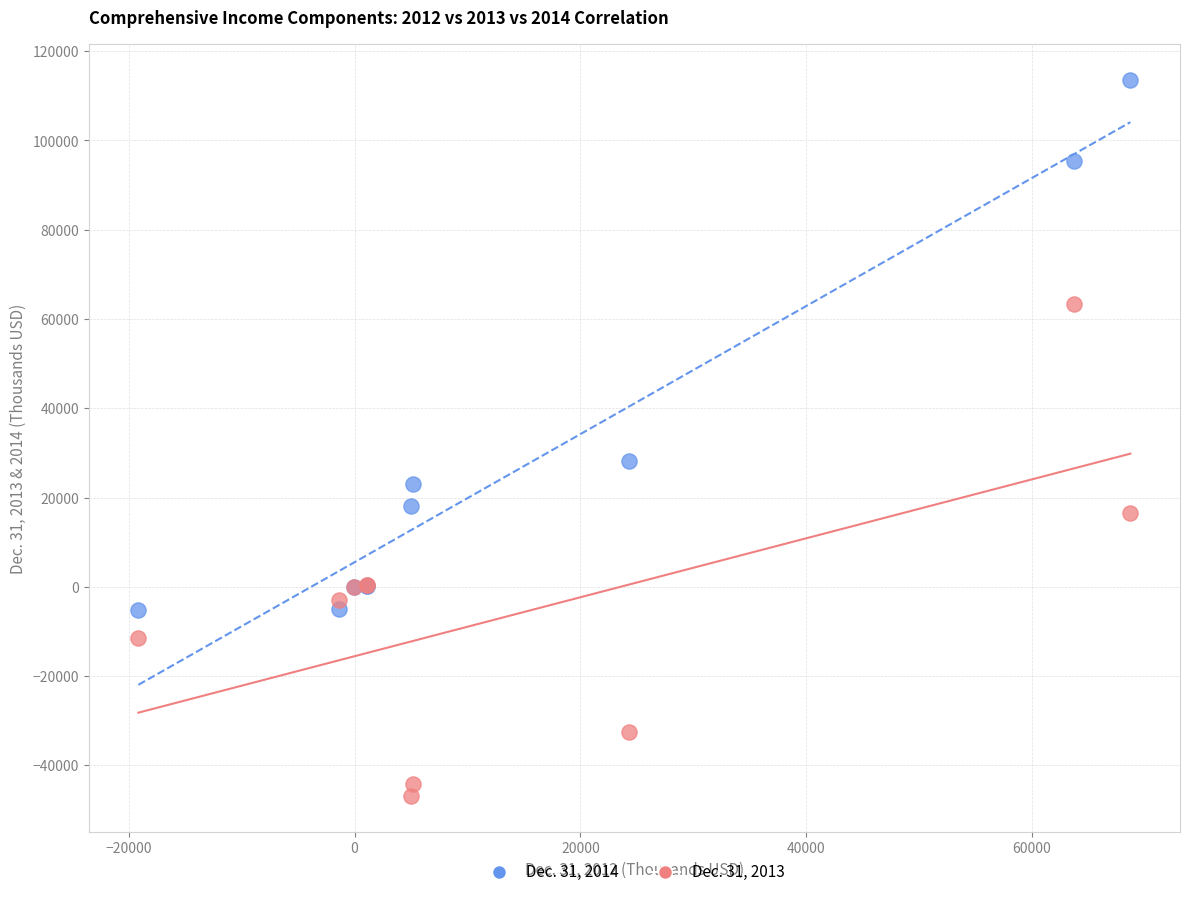

Which series contains the lowest Y value?

Dec. 31, 2013